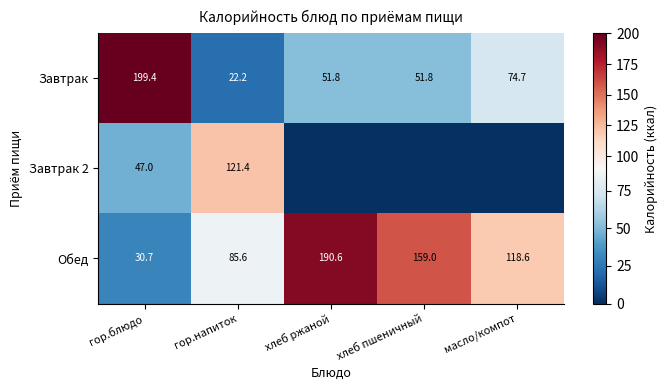

What is the approximate value of Обед at хлеб ржаной?

190.6